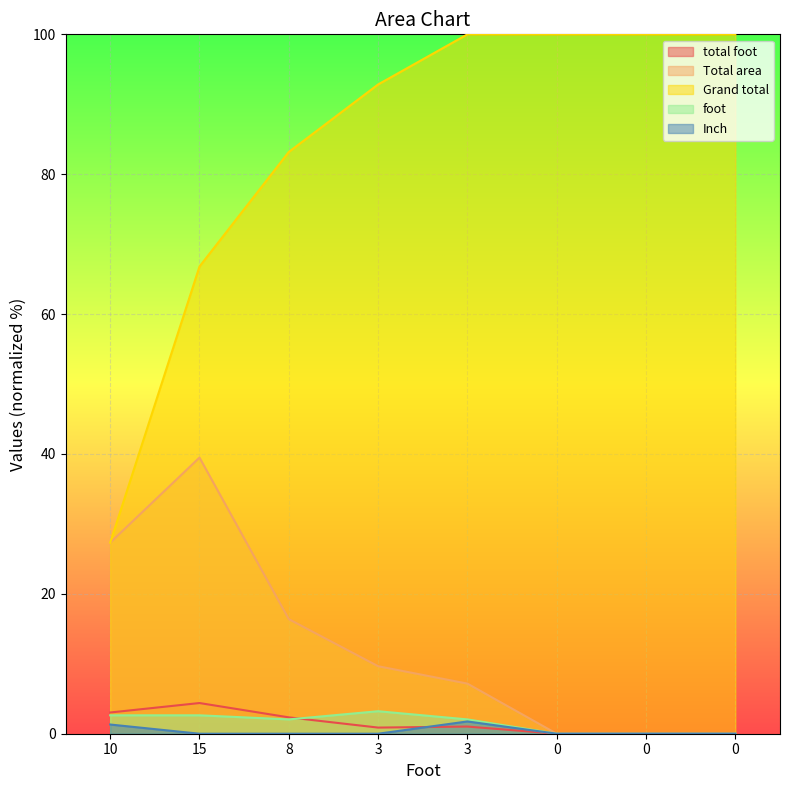

What are all the series names shown in the legend?

total foot, Total area, Grand total, foot, Inch